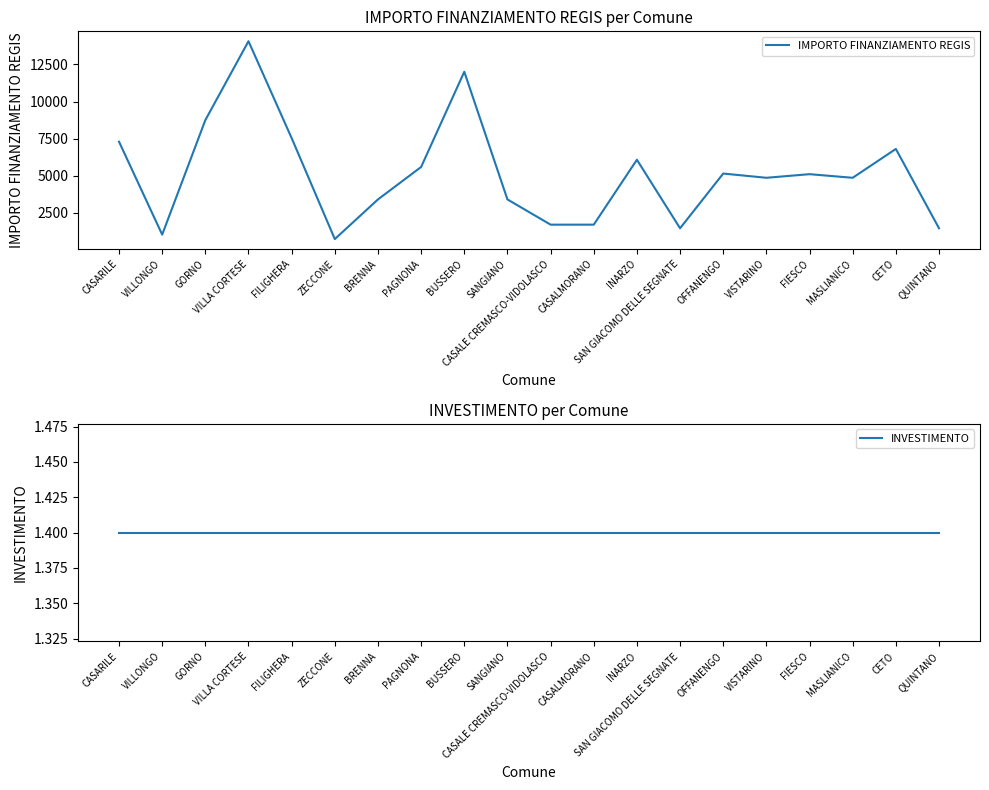

At which label does INVESTIMENTO reach its peak?

CASARILE